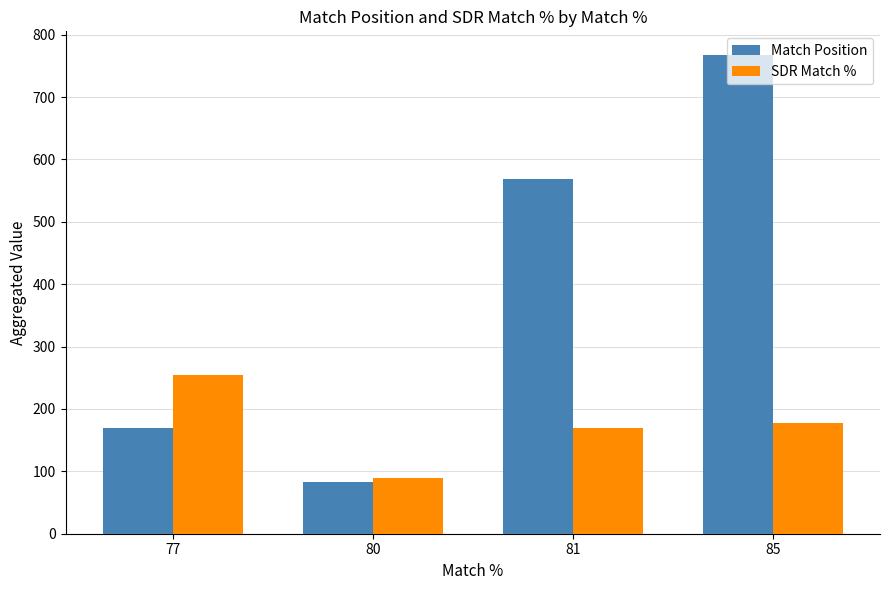

Count the Match Position values in the range 170 to 767.

3